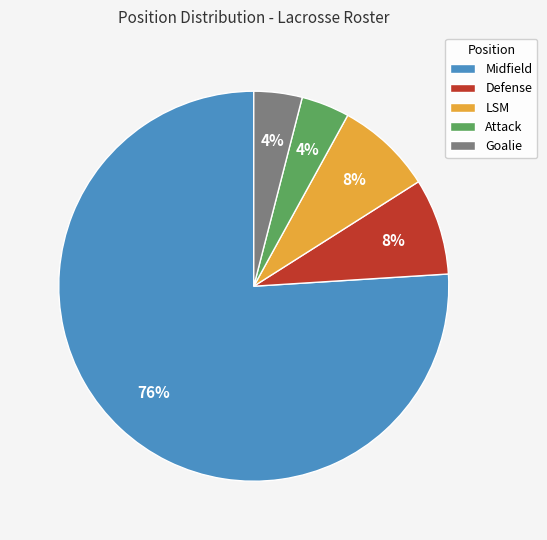

Is there any slice that represents more than half of the pie?

Yes